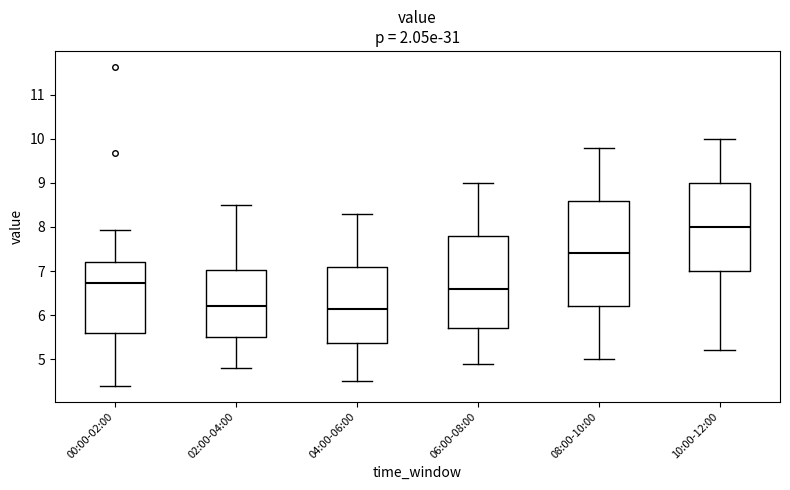

Comparing the boxes themselves (not the whiskers), which one is the tallest?

08:00-10:00